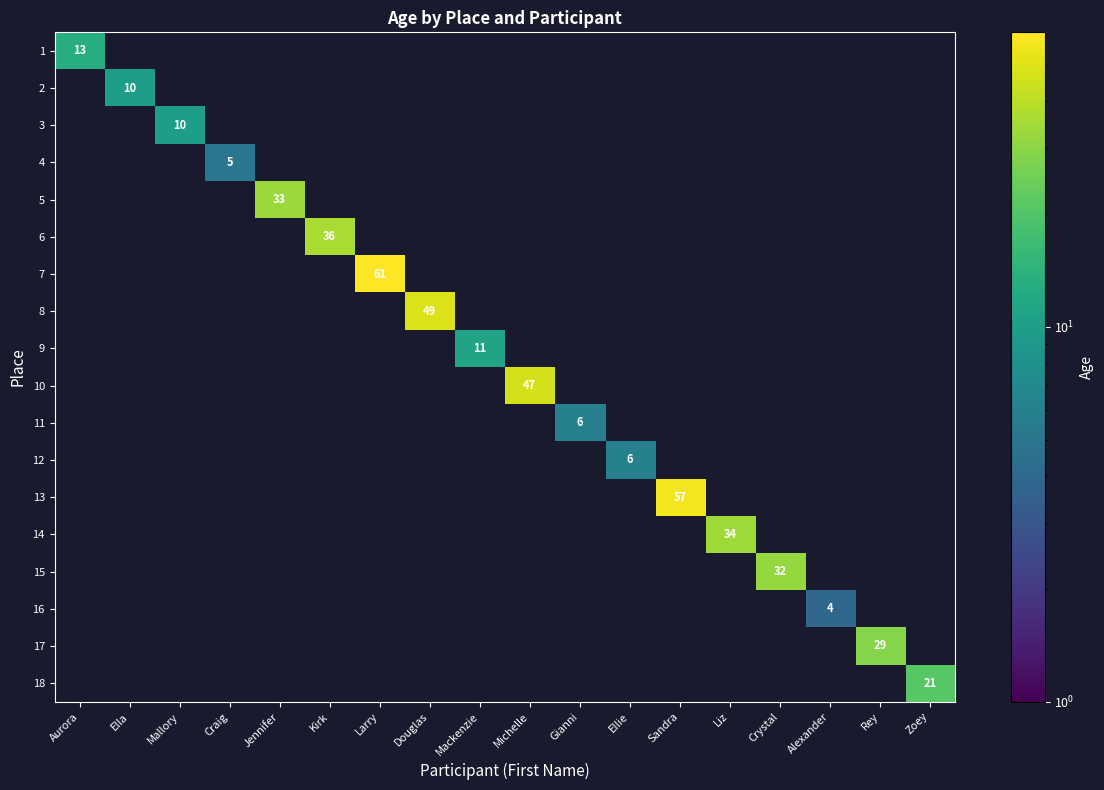

Which label corresponds to the smallest value in the chart?

Alexander